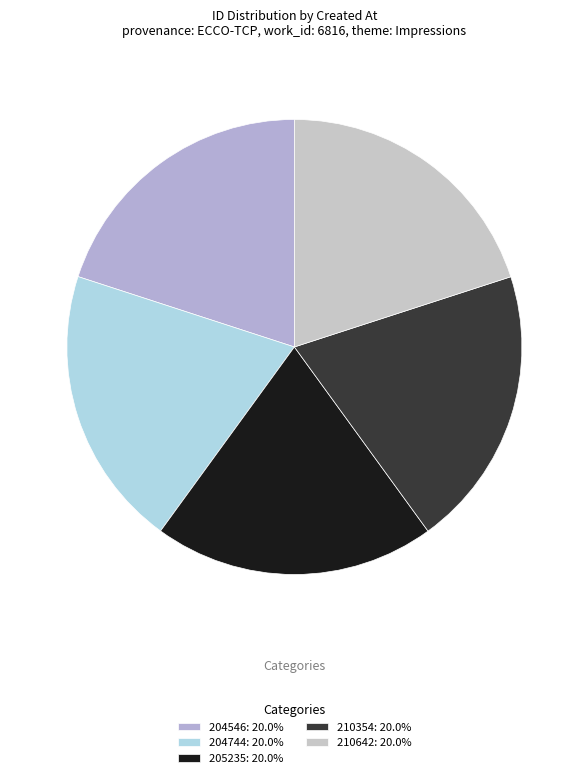

How many slices are in this pie chart?

5